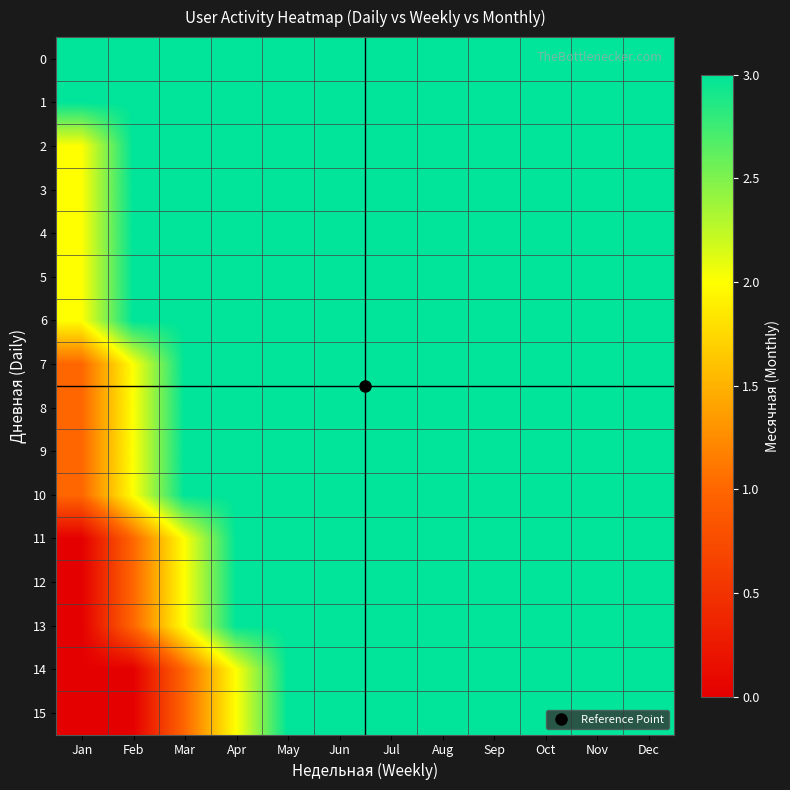

Rank the series at May from highest to lowest value.

0, 1, 2, 3, 4, 5, 6, 7, 8, 9, 10, 11, 12, 13, 14, 15